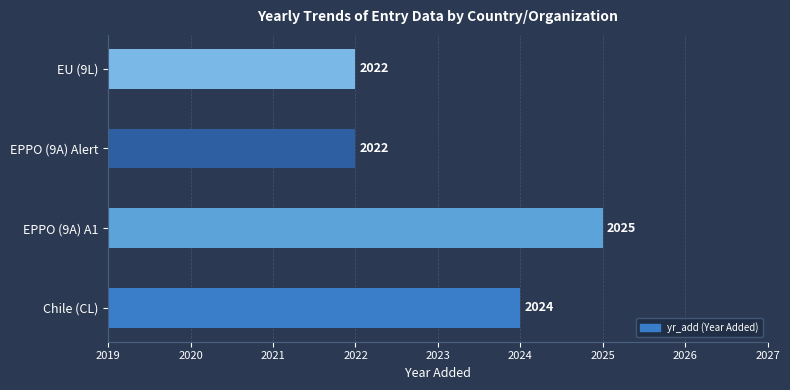

Which category has the highest value across all series?

EPPO (9A) A1